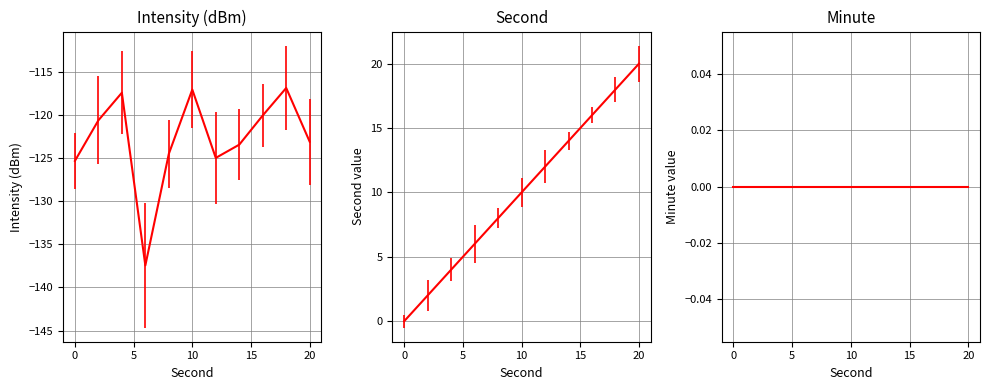

True or false: intensity(dBm) and minute intersect in this chart.

False